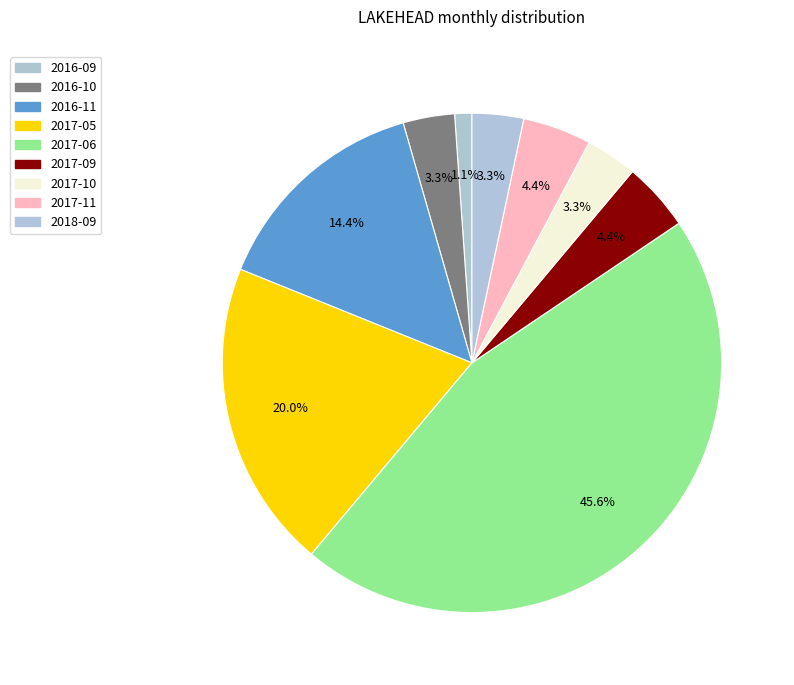

Is the sum of 2018-09 and 2017-10 greater than half?

No